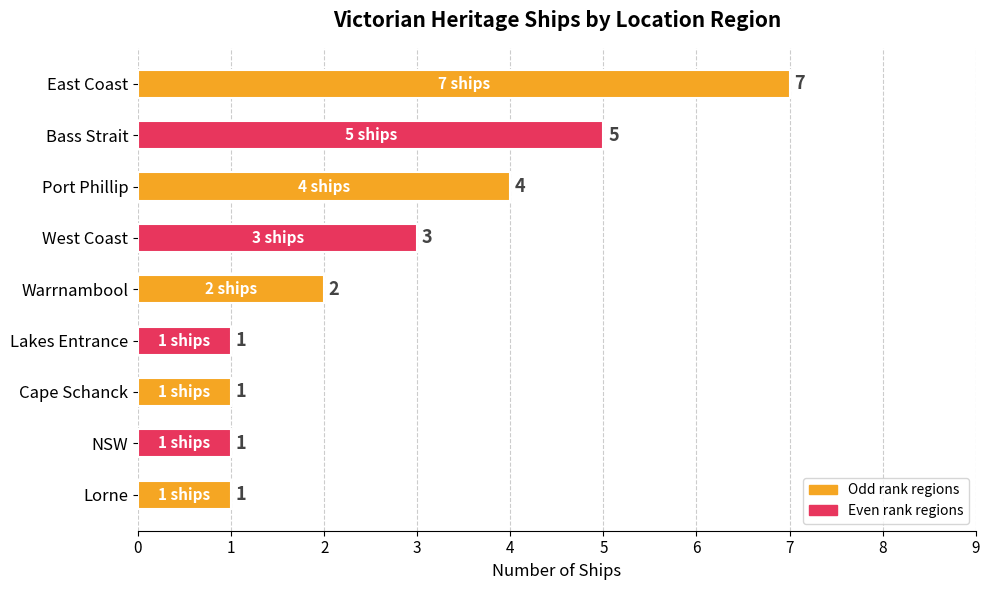

What value does the data have at West Coast?

3